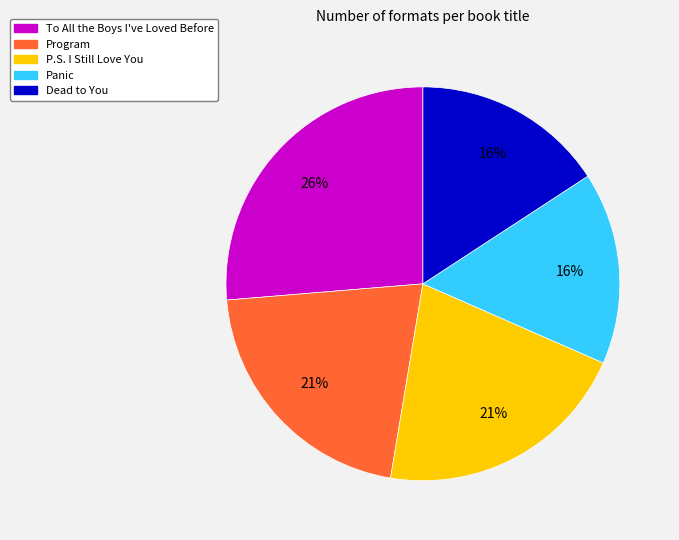

To the nearest percent, what portion does To All the Boys I've Loved Before represent?

26%